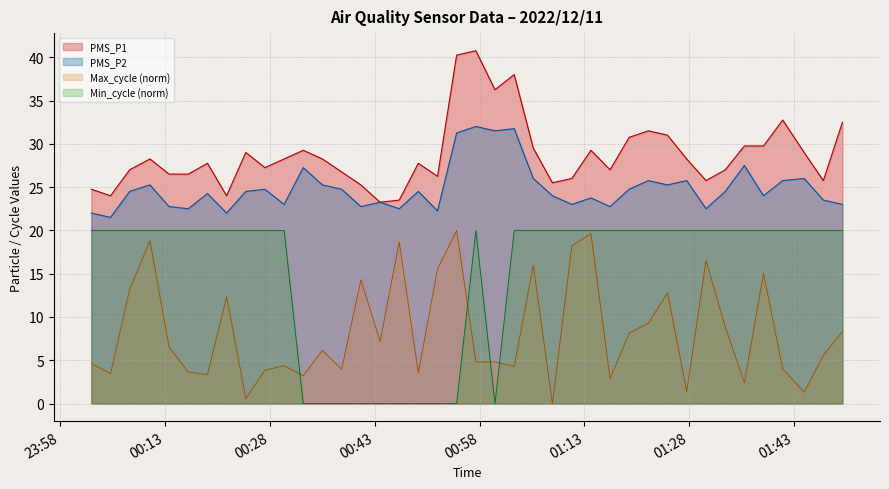

Is it true that PMS_P2 equals 8.7 at 2022/12/11 00:07:56?

False